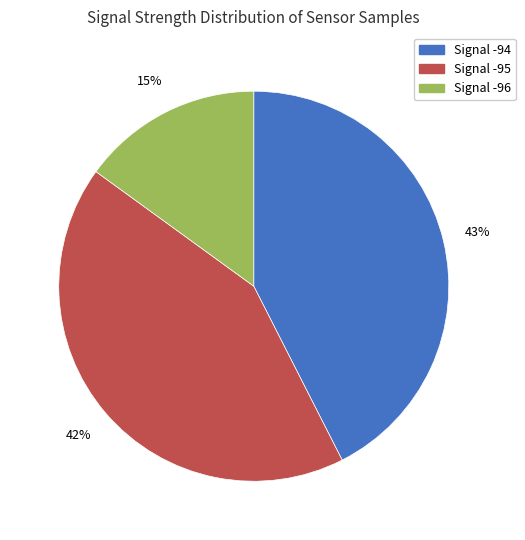

To the nearest percent, what is the difference between the largest and smallest slice percentages?

28%